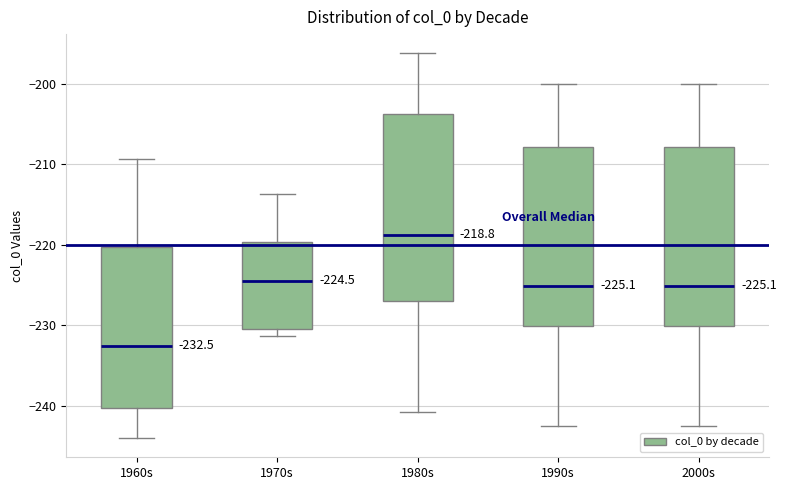

Which box has the highest median line?

1980s